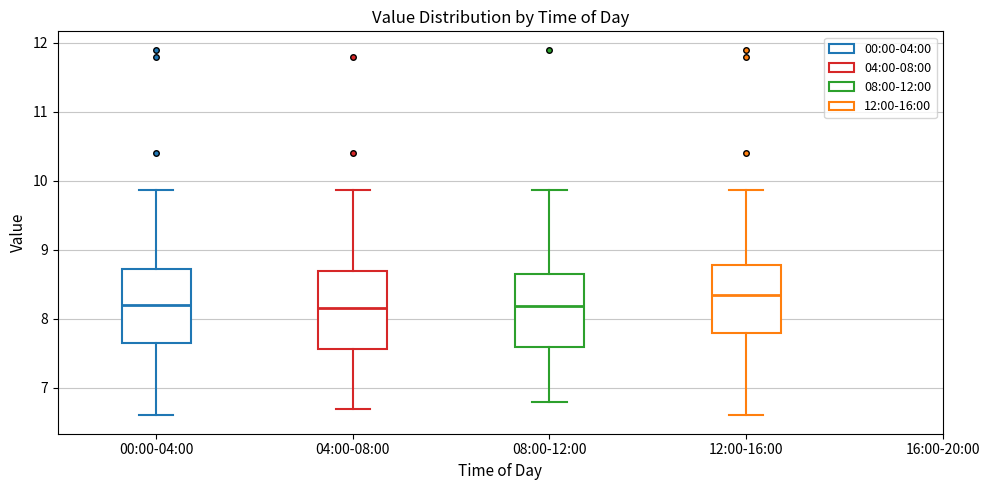

Reading left to right, read every box against the y-axis: the position of its median line, the range the box covers, and the ends of its whiskers. The values are not printed on the chart, so give them approximately, as read against the axis.

00:00-04:00: median 8.2, box 7.6 to 8.7, whiskers 6.6 to 9.9
04:00-08:00: median 8.2, box 7.6 to 8.7, whiskers 6.7 to 9.9
08:00-12:00: median 8.2, box 7.6 to 8.7, whiskers 6.8 to 9.9
12:00-16:00: median 8.4, box 7.8 to 8.8, whiskers 6.6 to 9.9